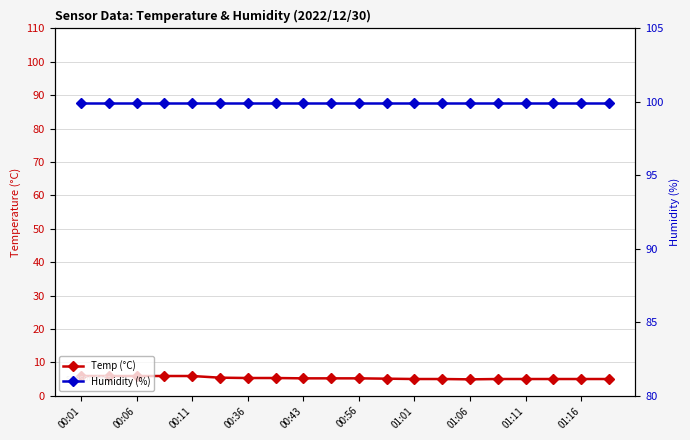

What is the average value of the Temp (°C) series?

5.3